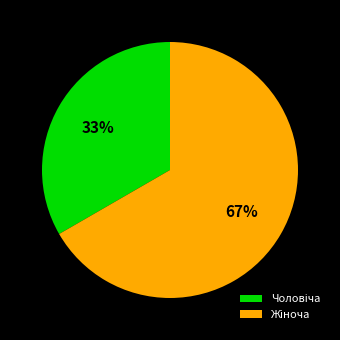

To the nearest percent, what is the average slice percentage?

50%